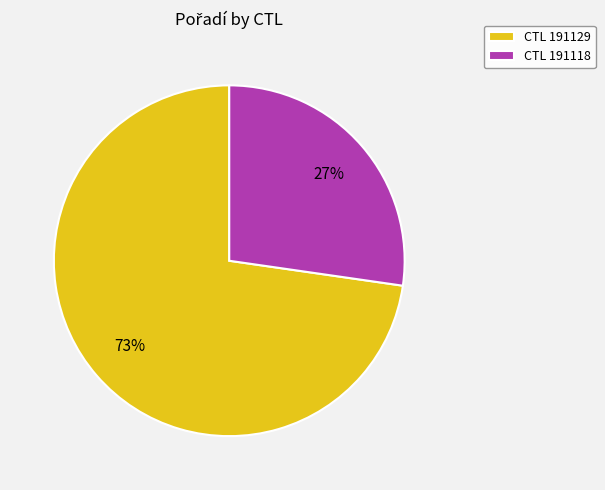

Combined, do CTL 191118 and CTL 191129 account for over 50%?

Yes